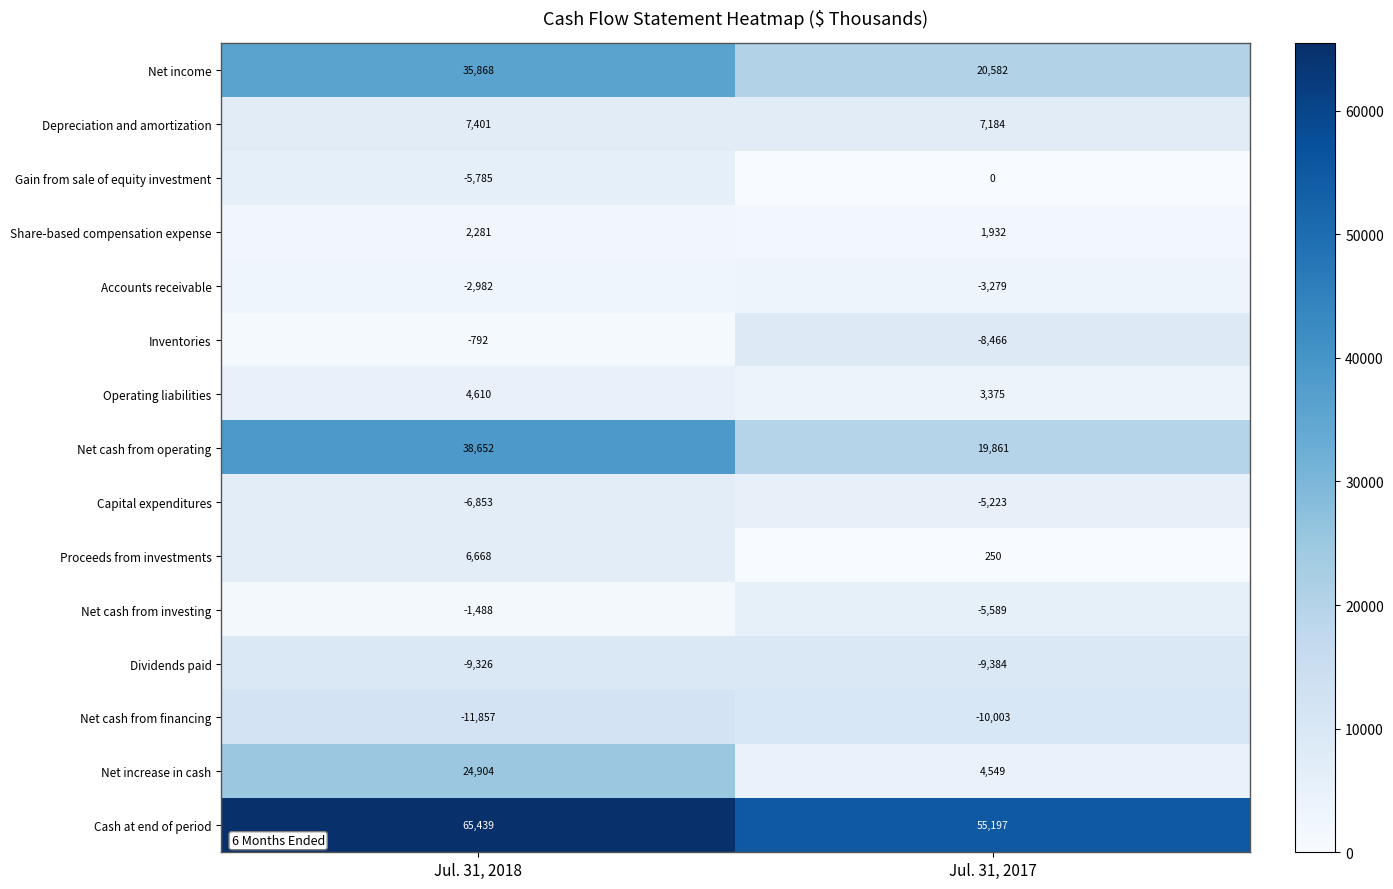

The Share-based compensation expense series shows 3034 at Jul. 31, 2017. True or false?

False